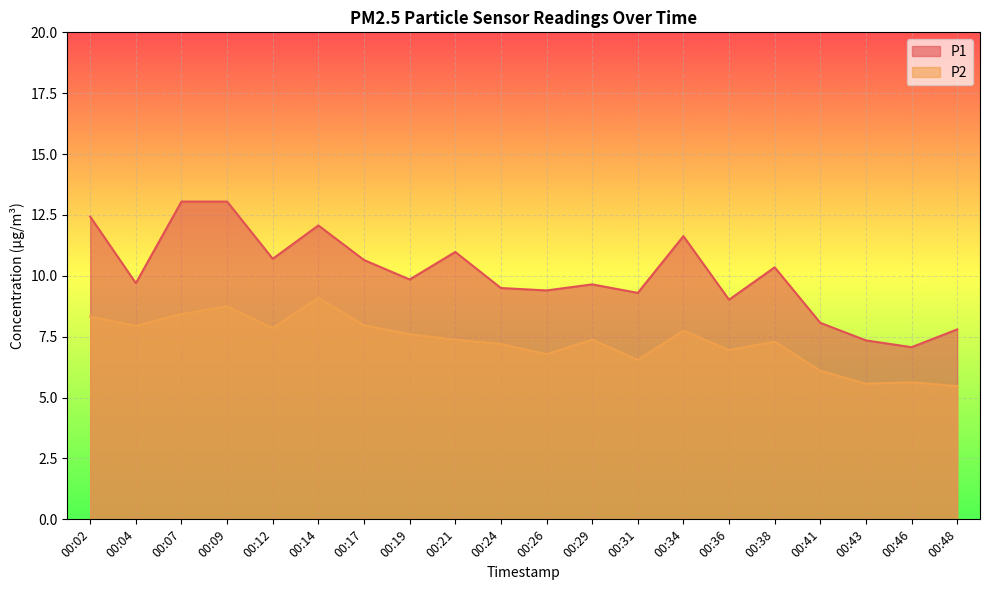

What are all the series names shown in the legend?

P1, P2